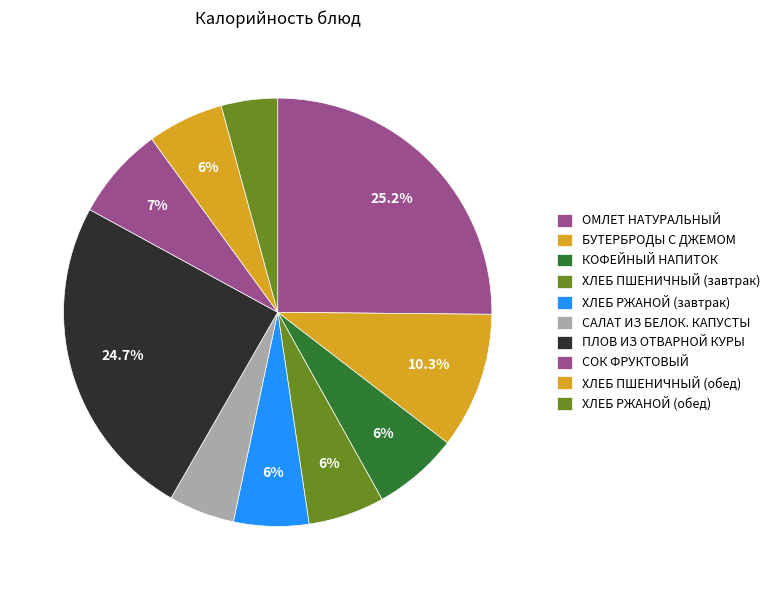

To the nearest percent, what is the average slice percentage?

10%